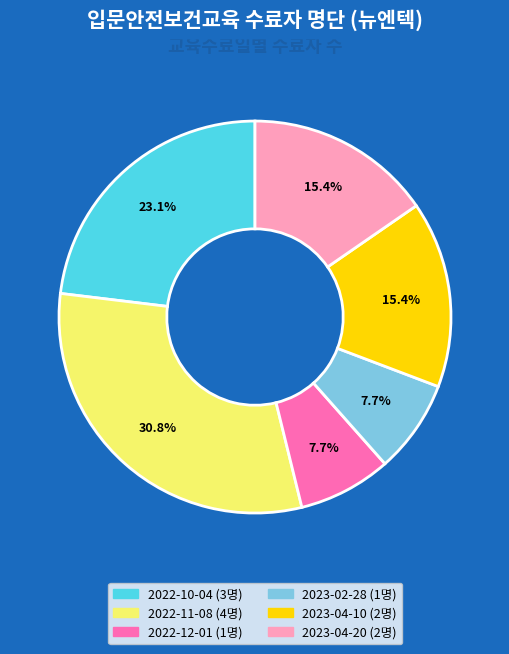

True or false: 2023-02-28 accounts for 1% of the total.

False